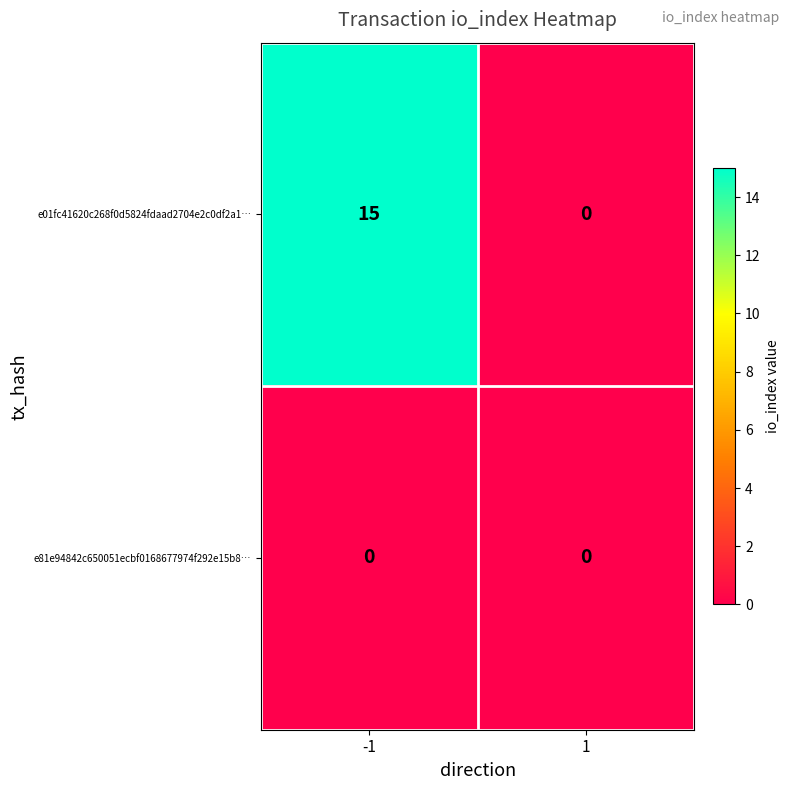

At which category does the chart reach its peak across all series?

-1